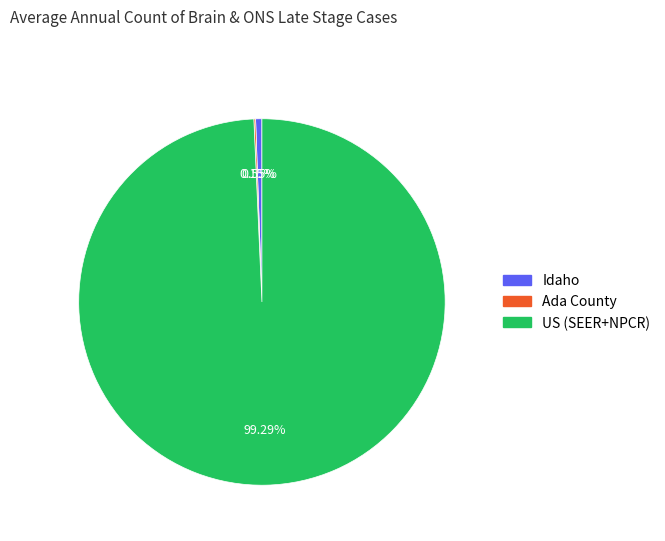

Is the sum of Idaho and US (SEER+NPCR) greater than half?

Yes